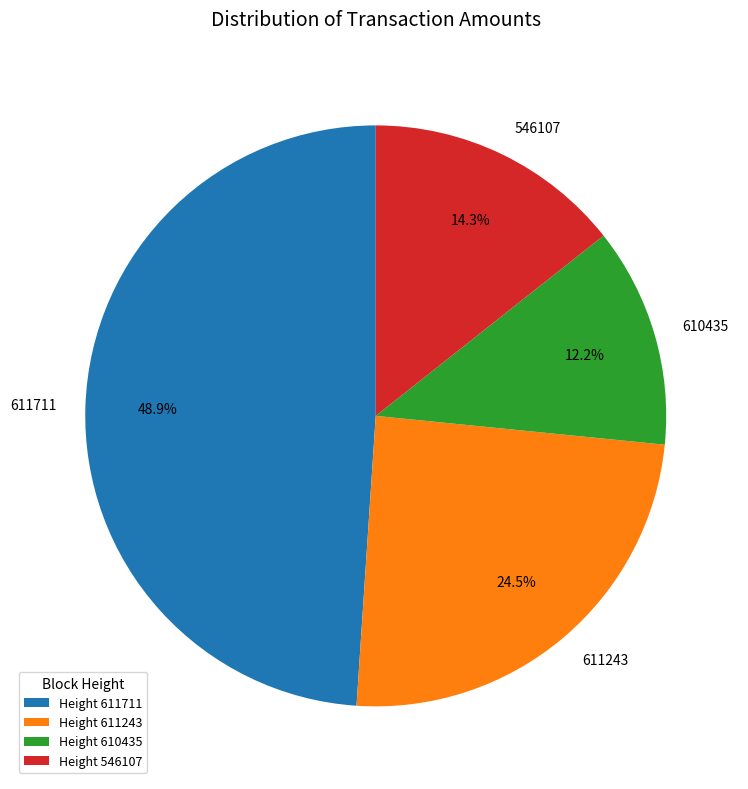

To the nearest percent, what is the difference between the 611243 and 610435 slice percentages?

12%